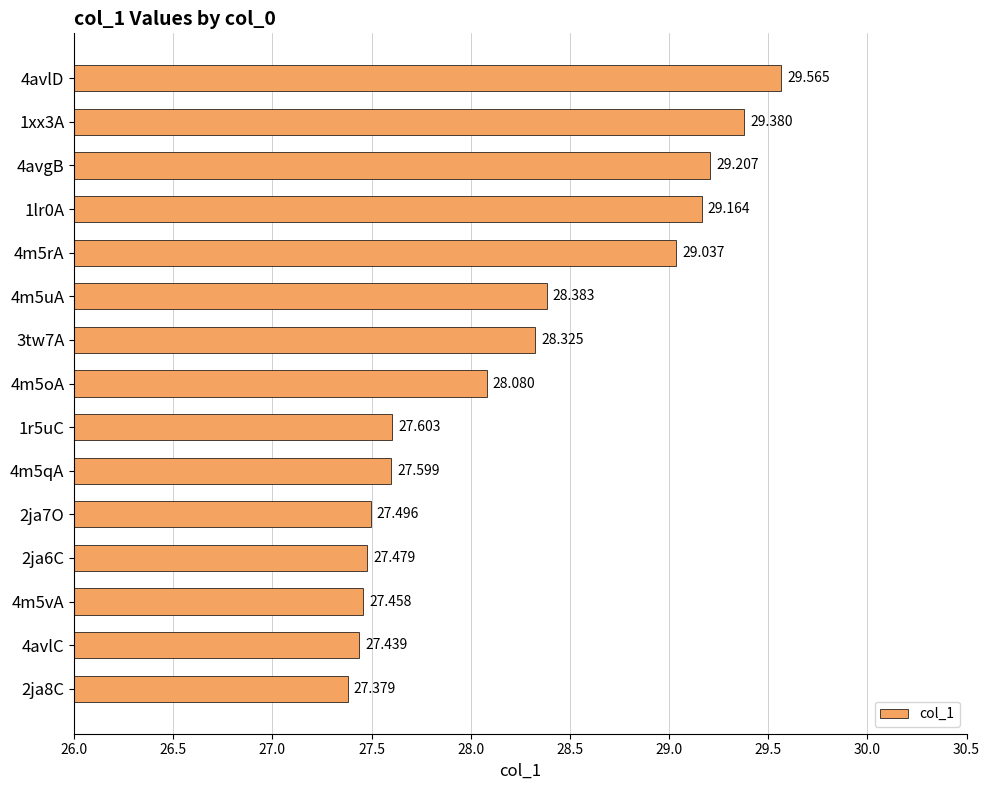

How many bars are there in total?

15